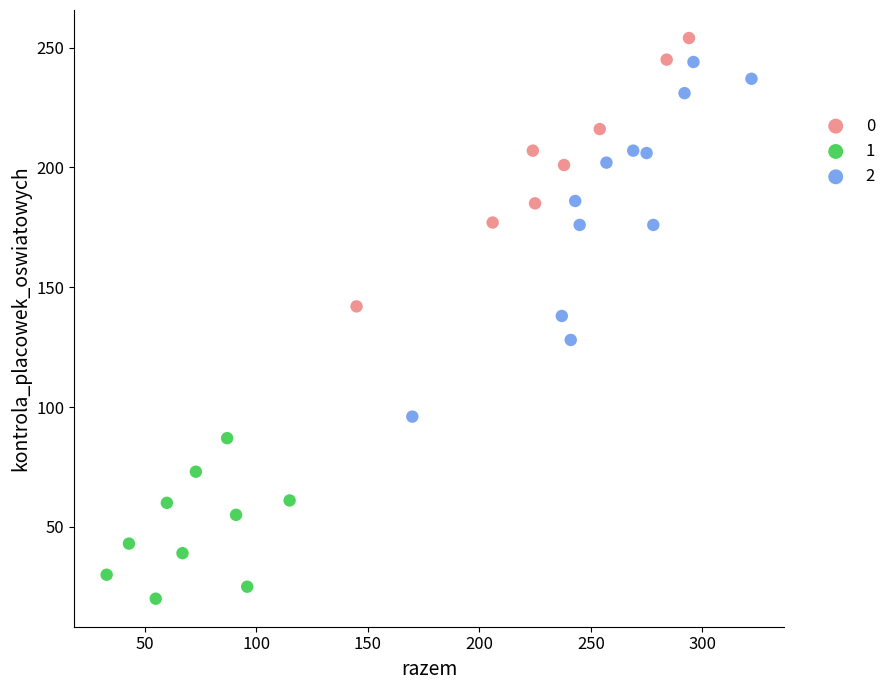

What are all the series names shown in the legend?

0, 1, 2